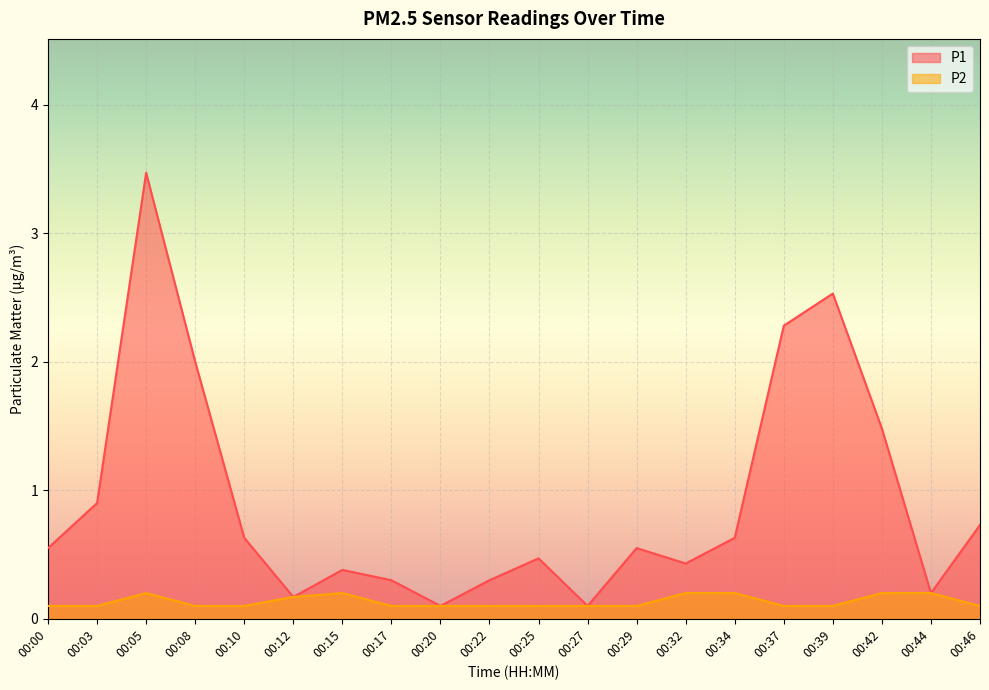

What is the difference between the second highest and second lowest values in the P2 series?

0.1